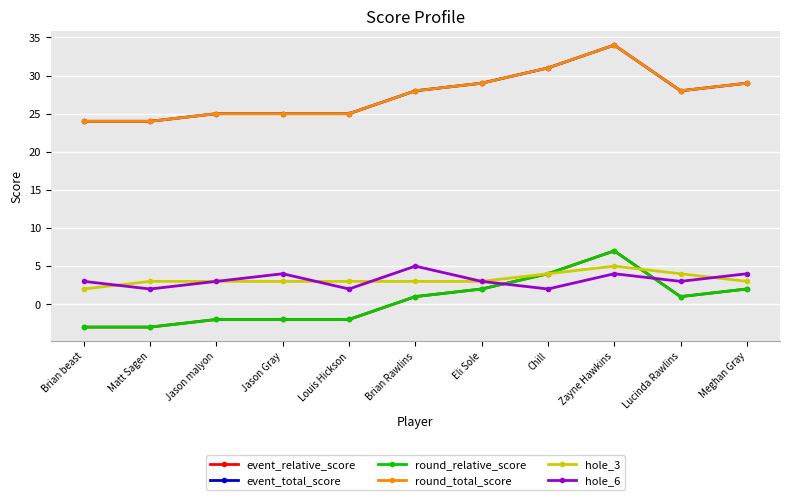

Reading left to right, list all the values displayed in this chart.

event_relative_score: Brian beast=-3	Matt Sagen=-3	Jason malyon=-2	Jason Gray=-2	Louis Hickson=-2	Brian Rawlins=1	Eli Sole=2	Chill=4	Zayne Hawkins=7	Lucinda Rawlins=1	Meghan Gray=2
event_total_score: Brian beast=24	Matt Sagen=24	Jason malyon=25	Jason Gray=25	Louis Hickson=25	Brian Rawlins=28	Eli Sole=29	Chill=31	Zayne Hawkins=34	Lucinda Rawlins=28	Meghan Gray=29
round_relative_score: Brian beast=-3	Matt Sagen=-3	Jason malyon=-2	Jason Gray=-2	Louis Hickson=-2	Brian Rawlins=1	Eli Sole=2	Chill=4	Zayne Hawkins=7	Lucinda Rawlins=1	Meghan Gray=2
round_total_score: Brian beast=24	Matt Sagen=24	Jason malyon=25	Jason Gray=25	Louis Hickson=25	Brian Rawlins=28	Eli Sole=29	Chill=31	Zayne Hawkins=34	Lucinda Rawlins=28	Meghan Gray=29
hole_3: Brian beast=2	Matt Sagen=3	Jason malyon=3	Jason Gray=3	Louis Hickson=3	Brian Rawlins=3	Eli Sole=3	Chill=4	Zayne Hawkins=5	Lucinda Rawlins=4	Meghan Gray=3
hole_6: Brian beast=3	Matt Sagen=2	Jason malyon=3	Jason Gray=4	Louis Hickson=2	Brian Rawlins=5	Eli Sole=3	Chill=2	Zayne Hawkins=4	Lucinda Rawlins=3	Meghan Gray=4